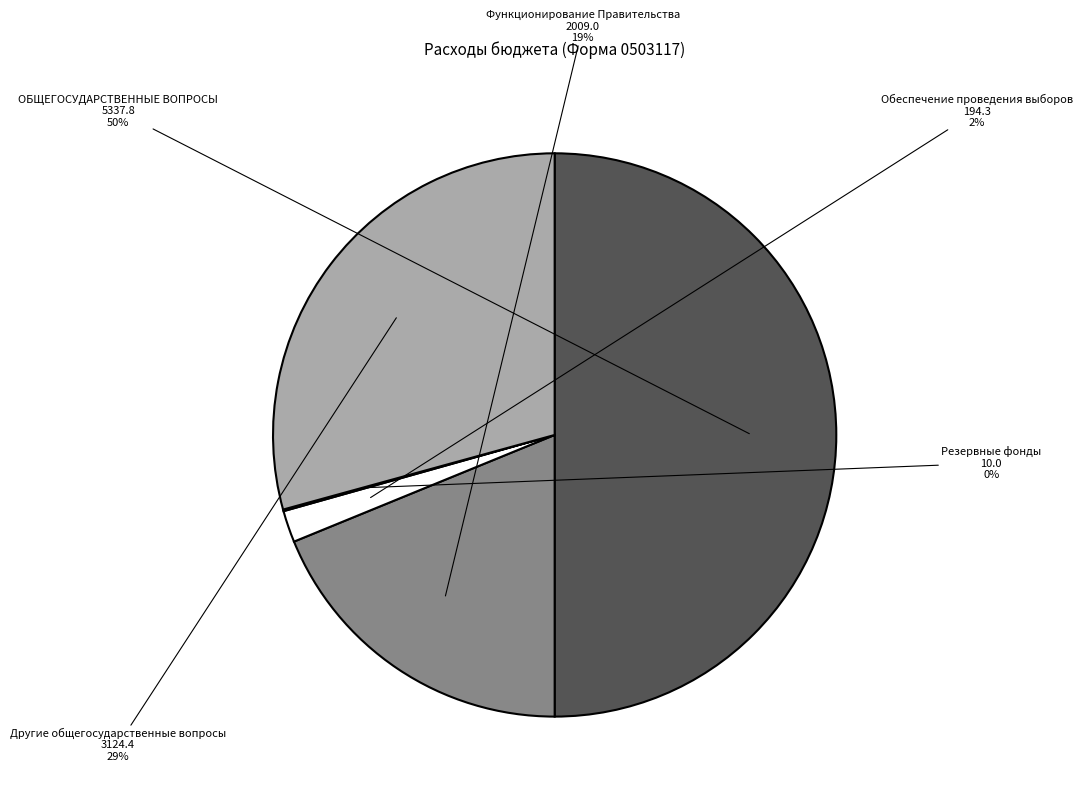

To the nearest percent, what is the average slice percentage?

20%